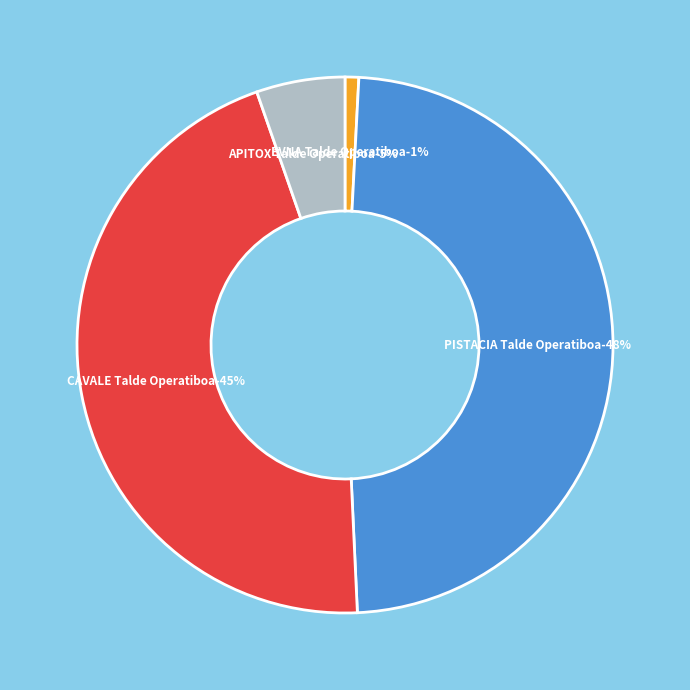

Does APITOX Talde Operatiboa represent more than half of the total?

No